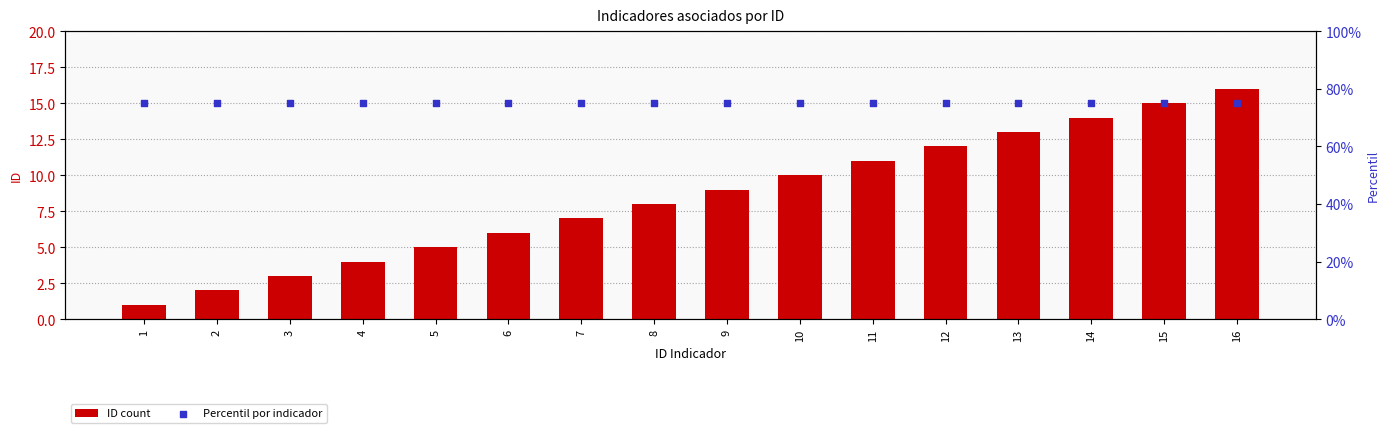

Which series contains the highest Y value?

Percentil por indicador